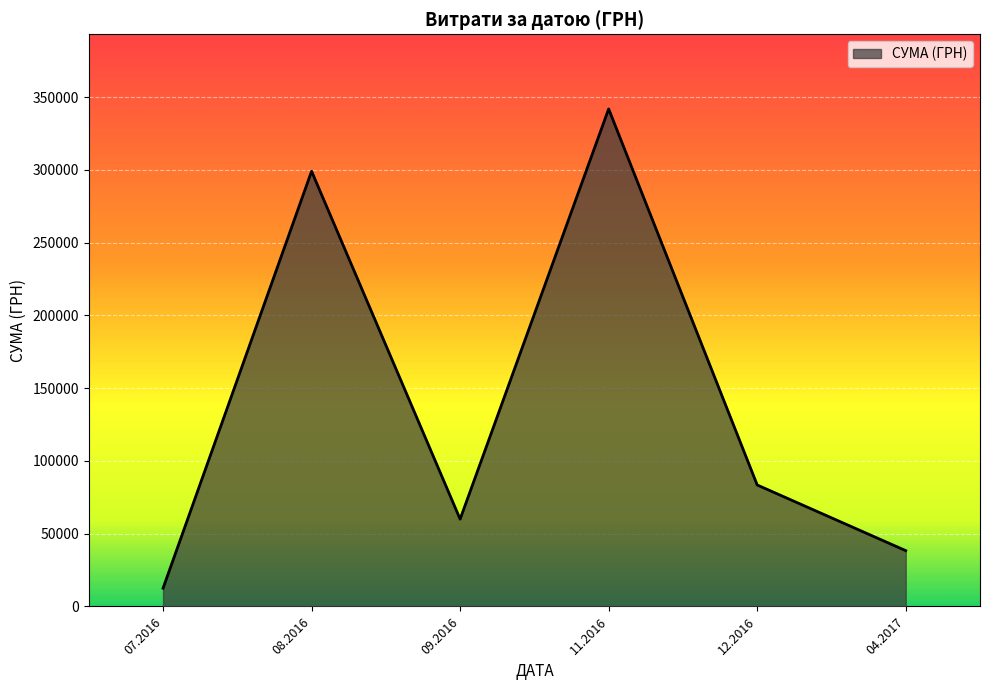

What is the change in value from 07.2016 to 04.2017?

+25819.7